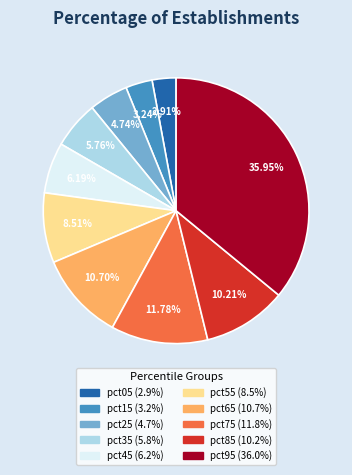

Which category has the biggest portion of the pie?

pct95